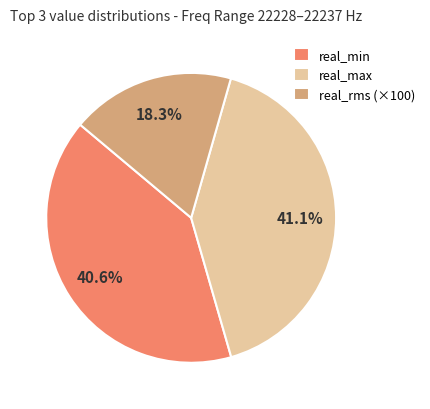

Is there any slice that represents more than half of the pie?

No